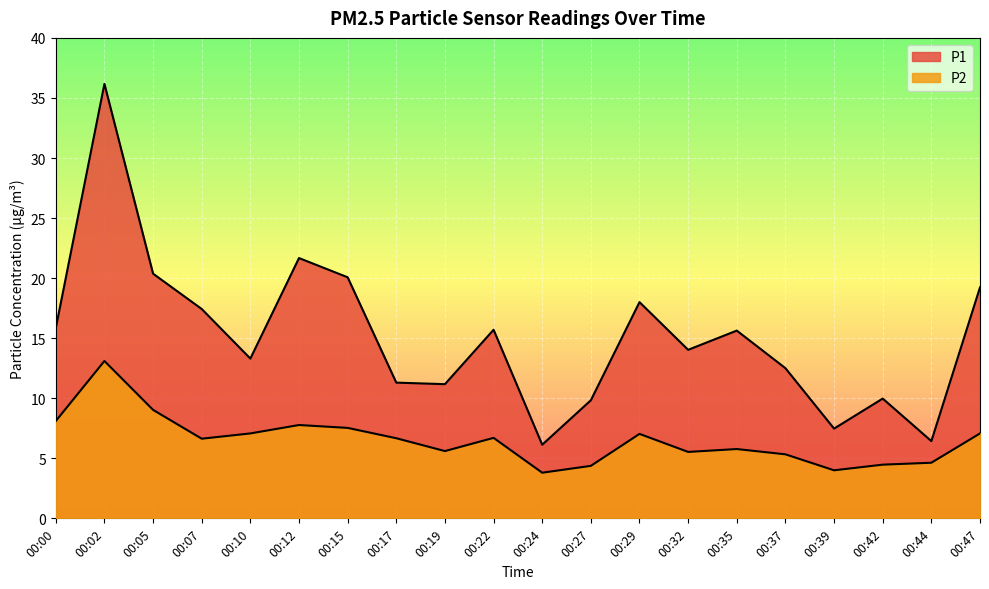

Which label corresponds to the smallest value in the chart?

00:24